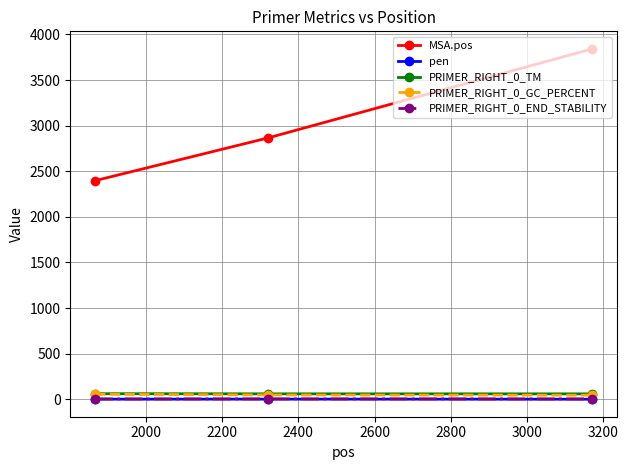

What is the sum of all PRIMER_RIGHT_0_END_STABILITY values?

11.7